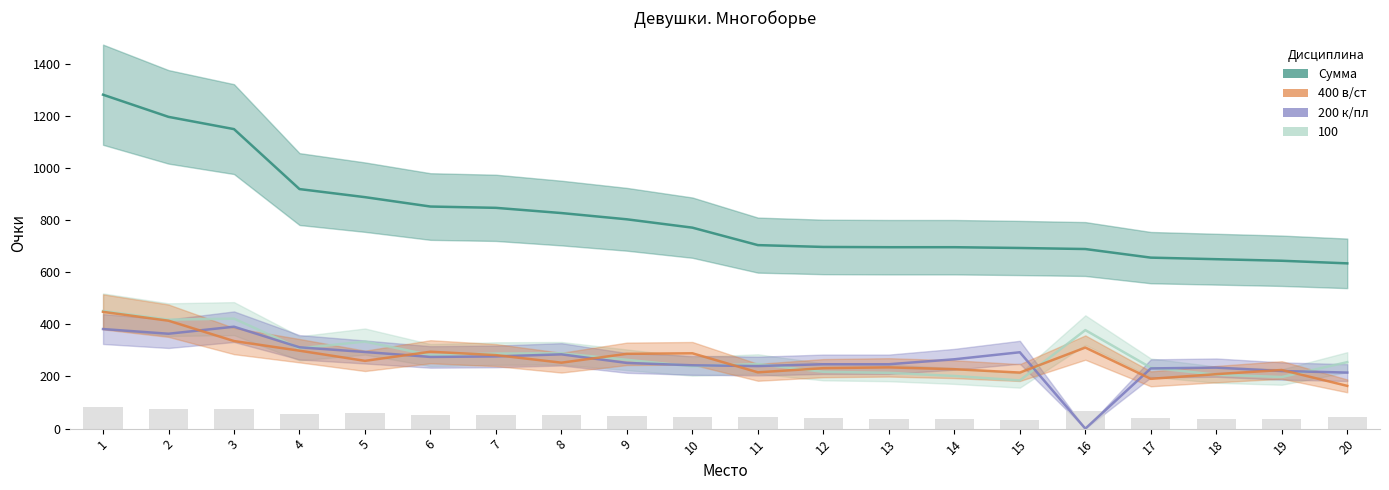

What is the difference between the second highest and second lowest values in the 100 series?

224